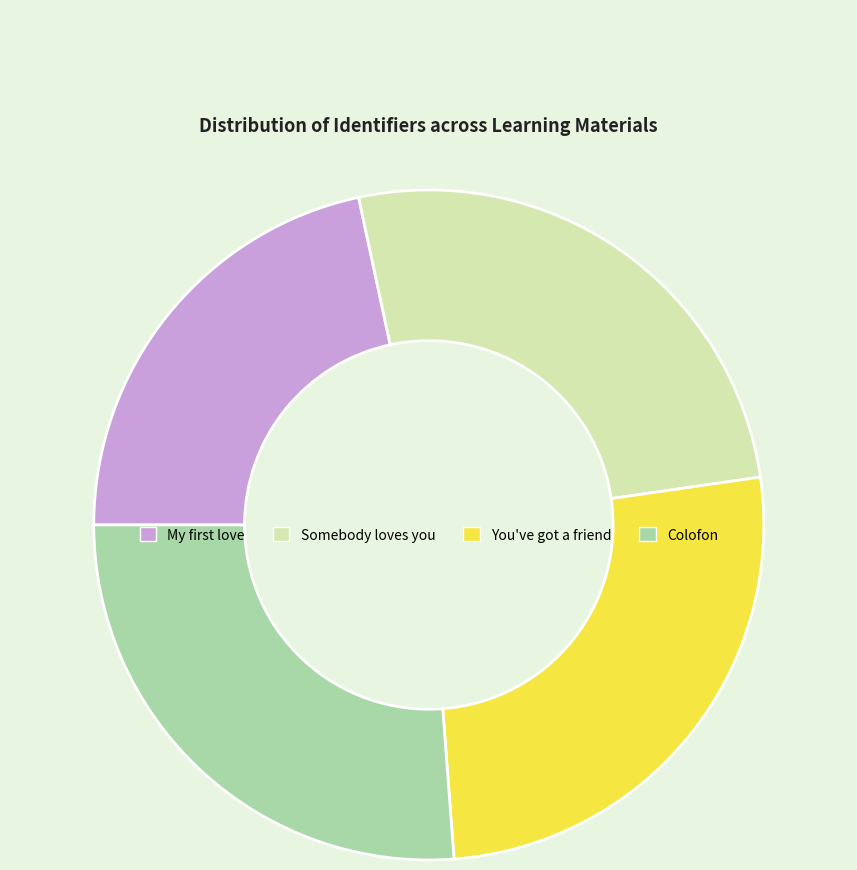

Combined, do You've got a friend and Colofon account for over 50%?

Yes